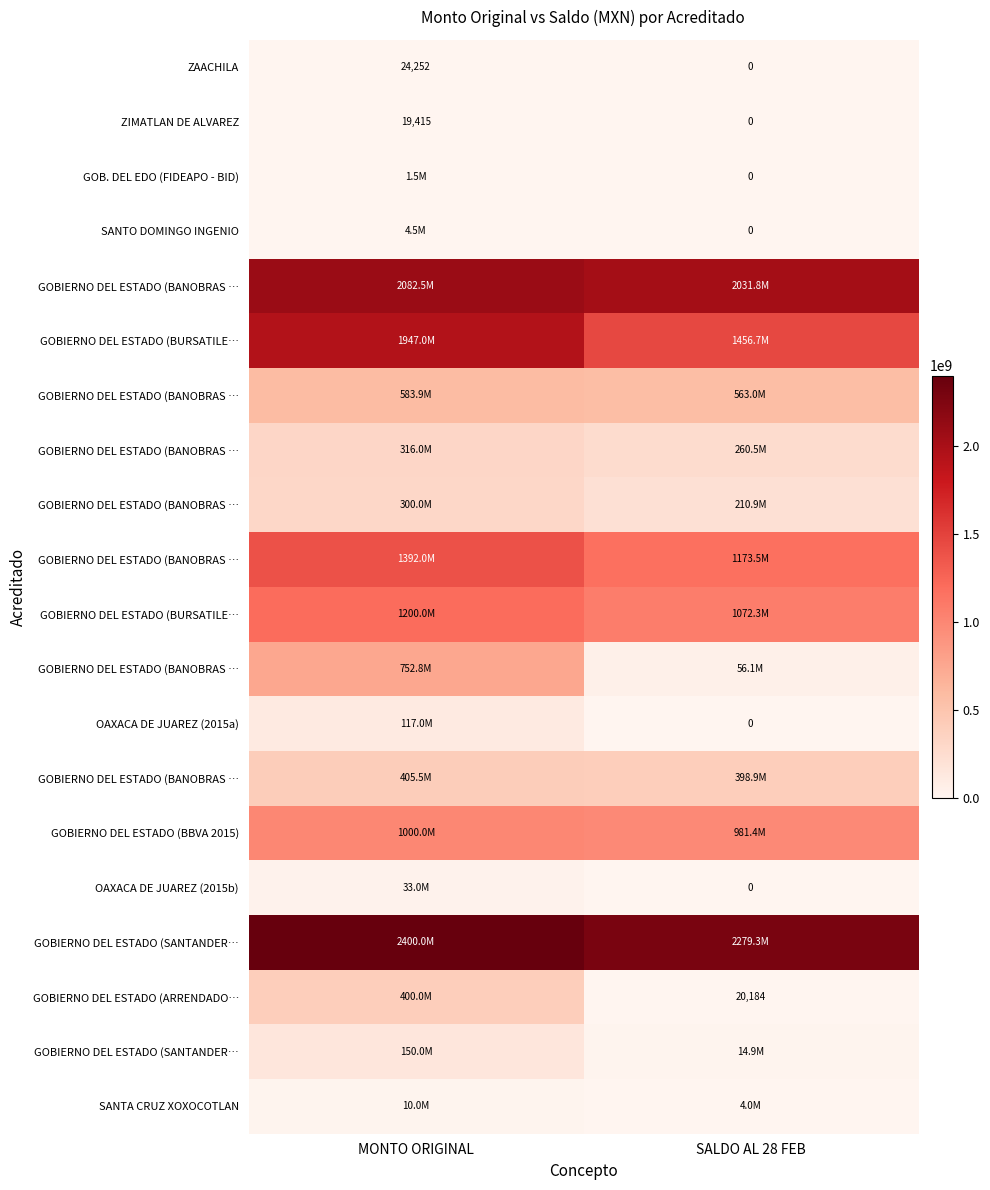

Which category has the highest value across all series?

MONTO ORIGINAL